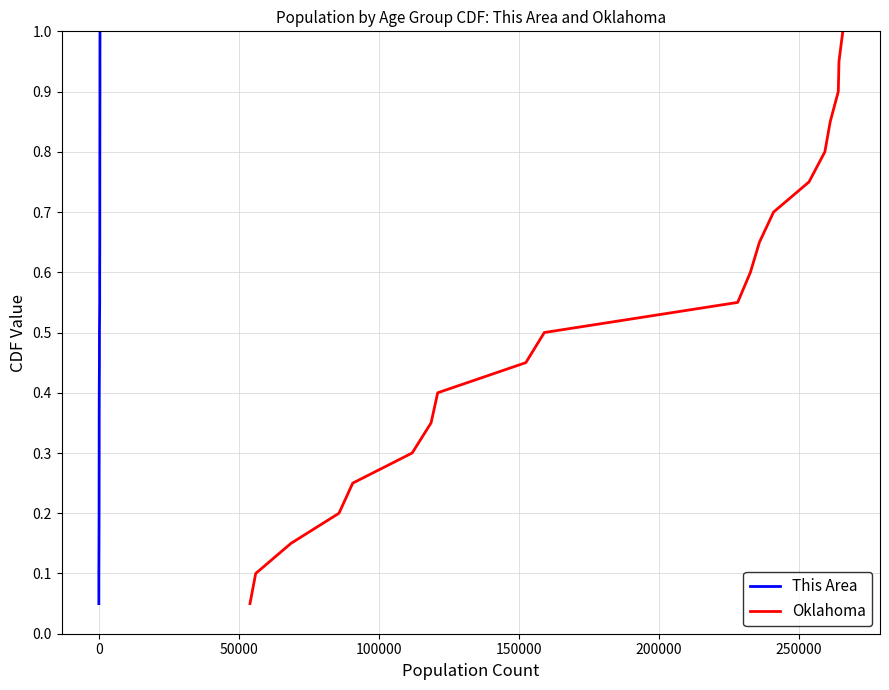

What is the highest value of the This Area series?

1.0